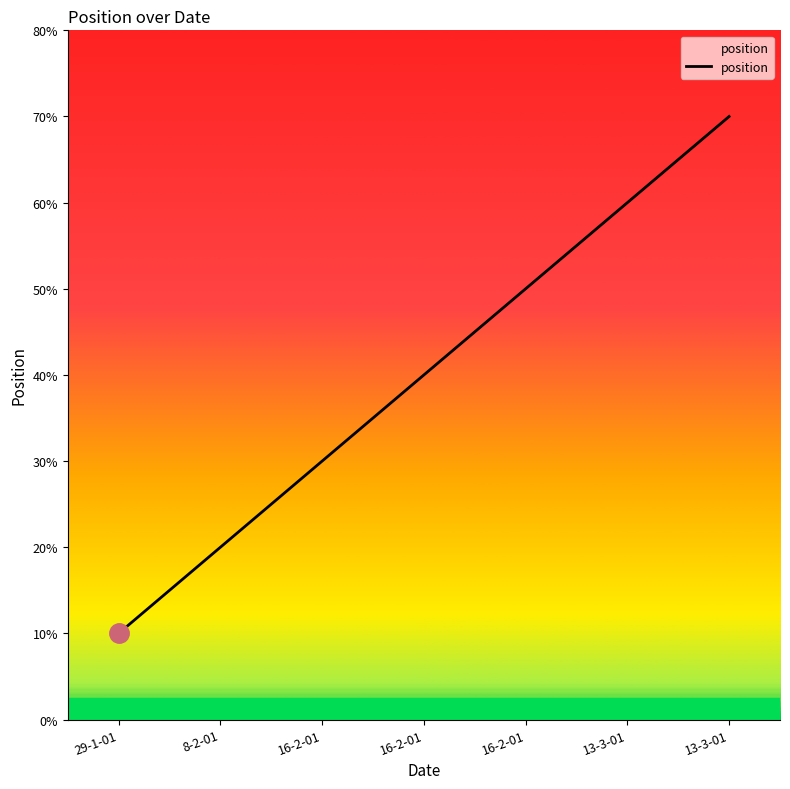

The chart shows a value of 7 at 13-3-01. True or false?

True